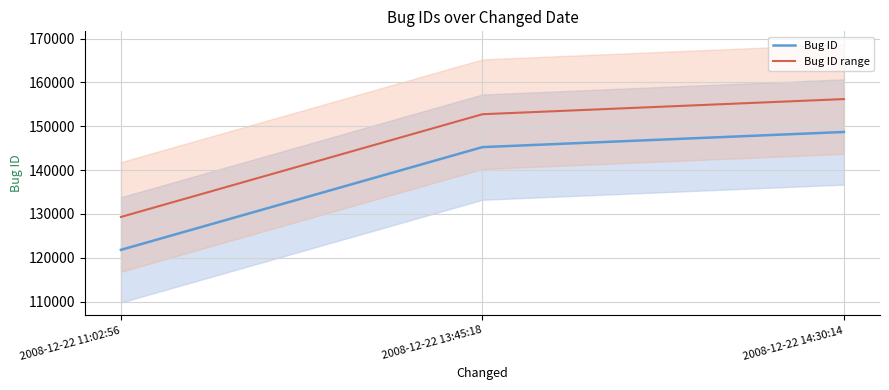

What position from the left is 2008-12-22 13:45:18?

2